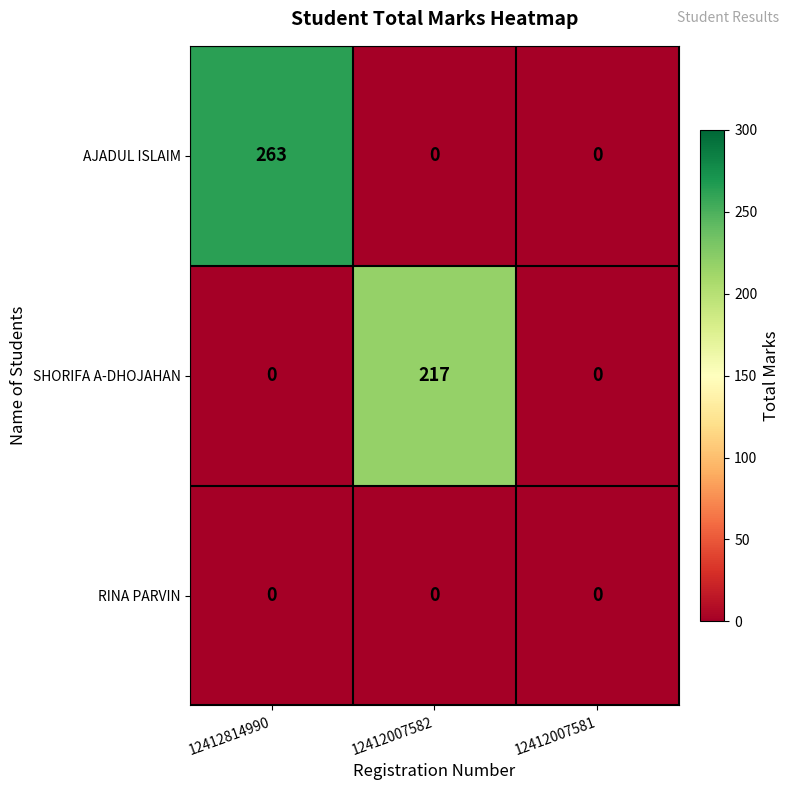

At how many categories does at least one series exceed 172?

2